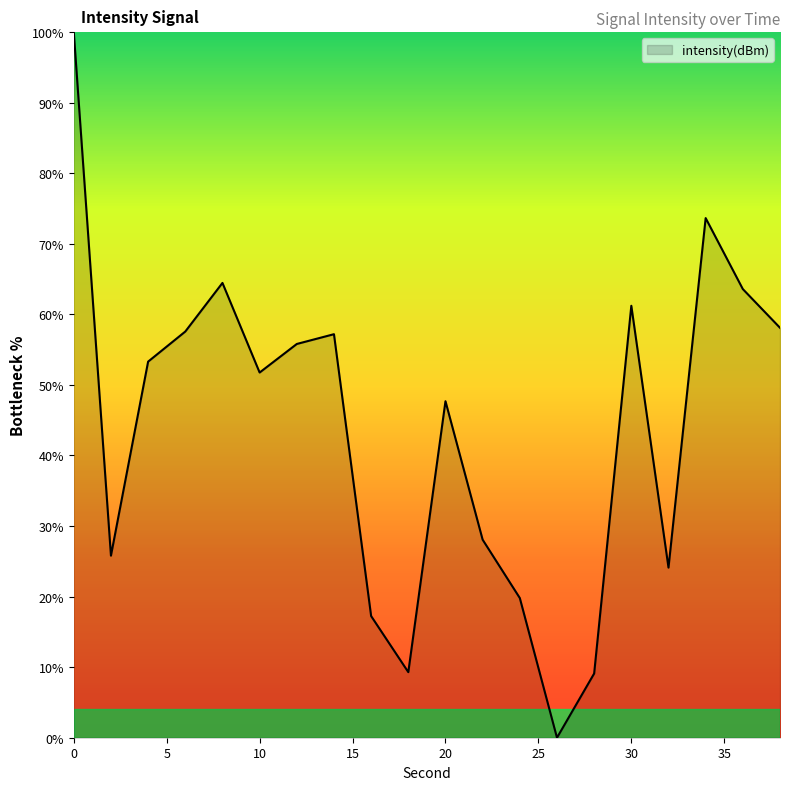

What is the greatest value displayed?

100.0